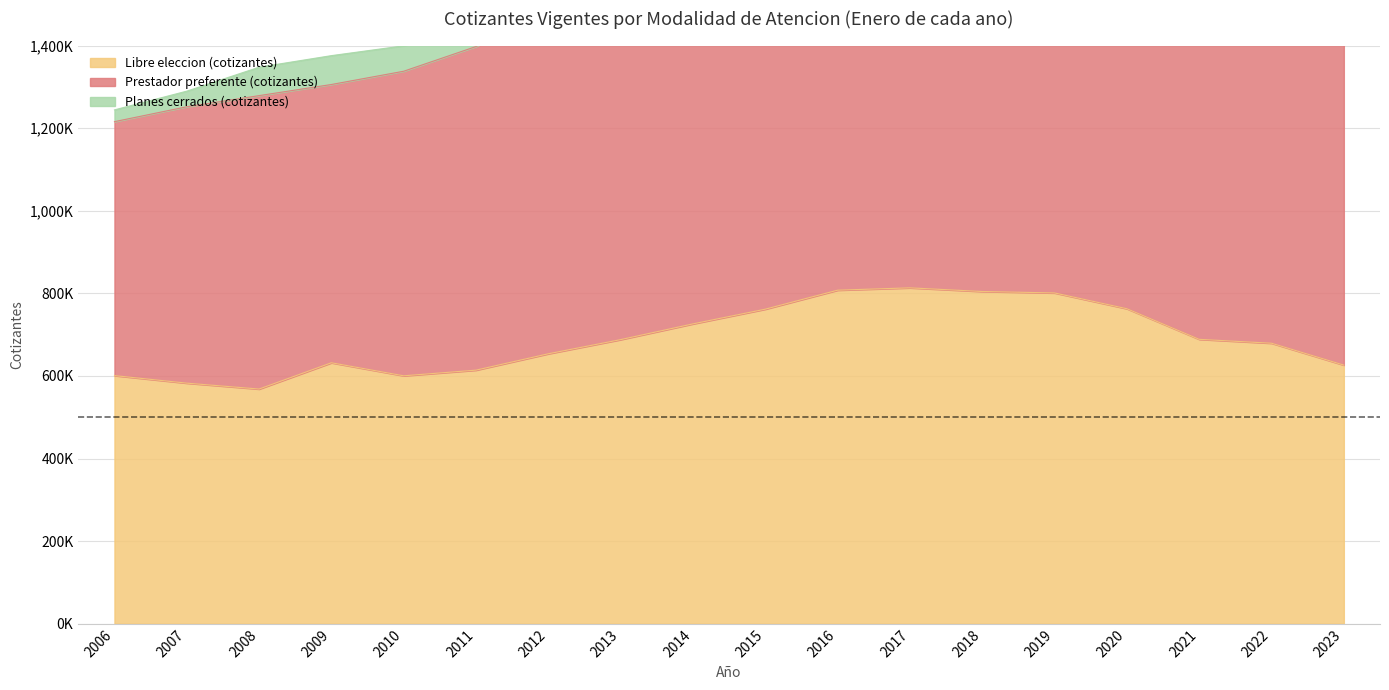

How many lines are shown in the chart?

3